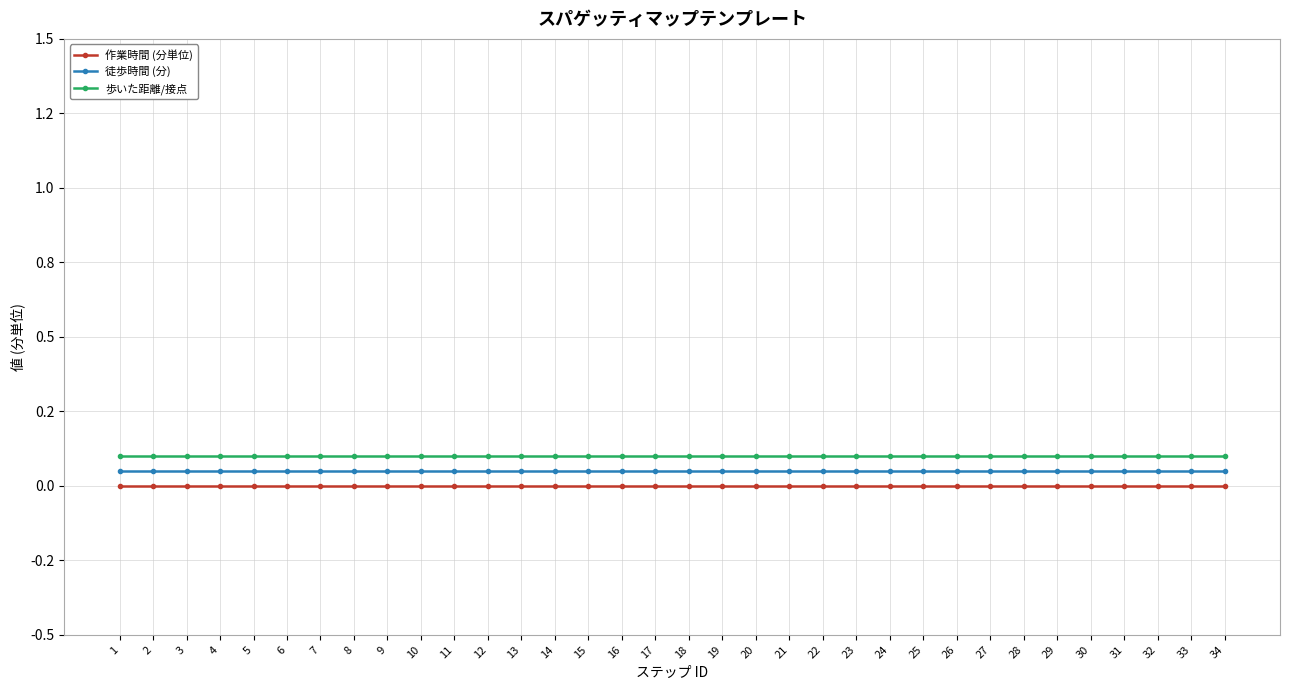

Which series has the widest spread of values?

作業時間 (分単位)